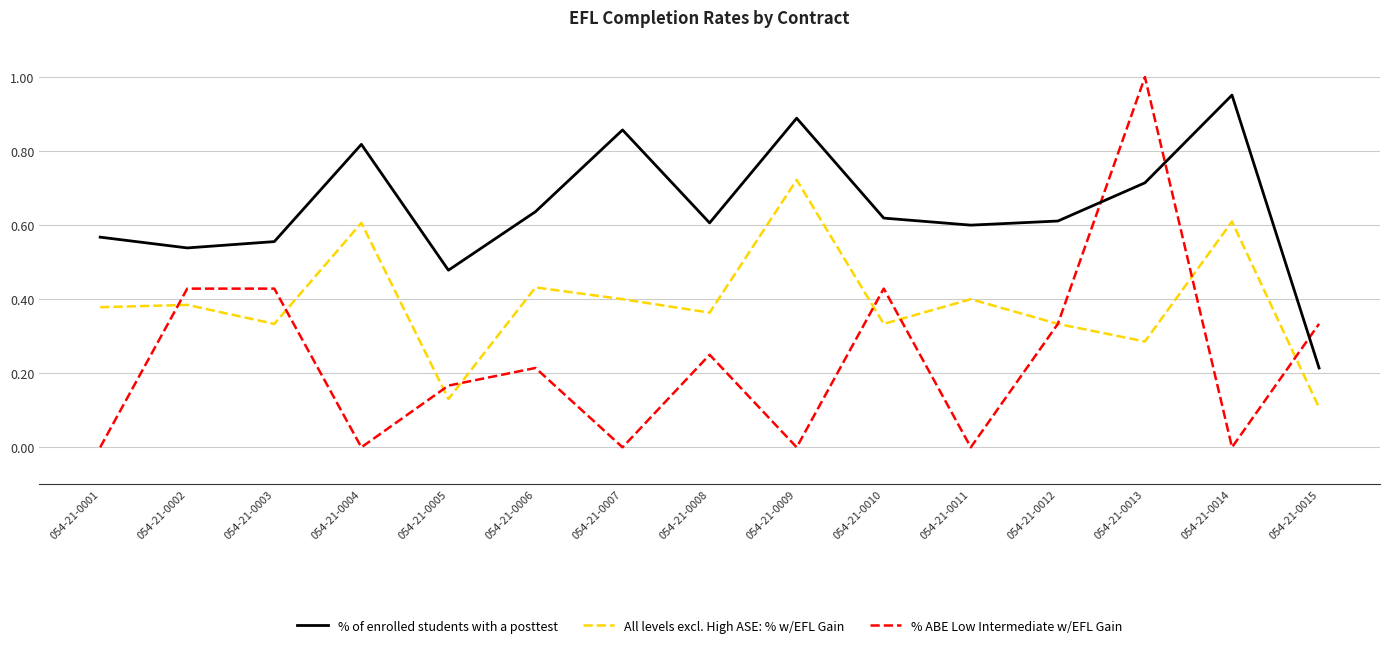

How many lines are shown in the chart?

3